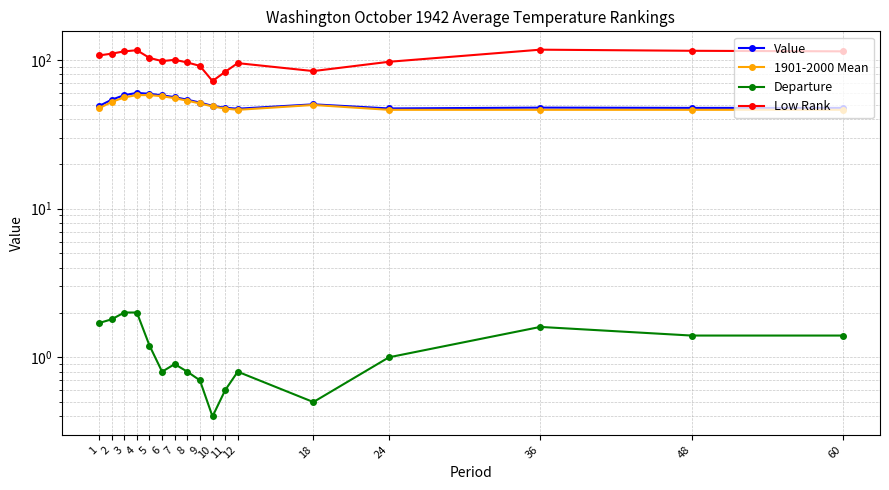

What is the difference between the second highest and minimum values in the Departure series?

1.6